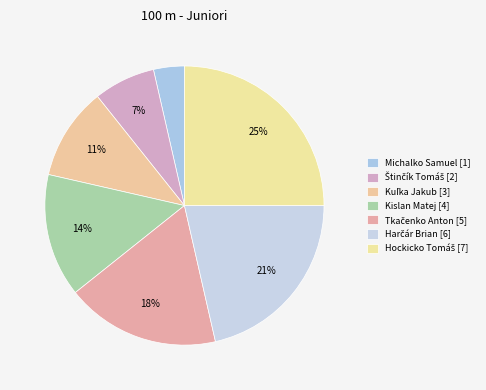

Count the number of slices in the pie.

7